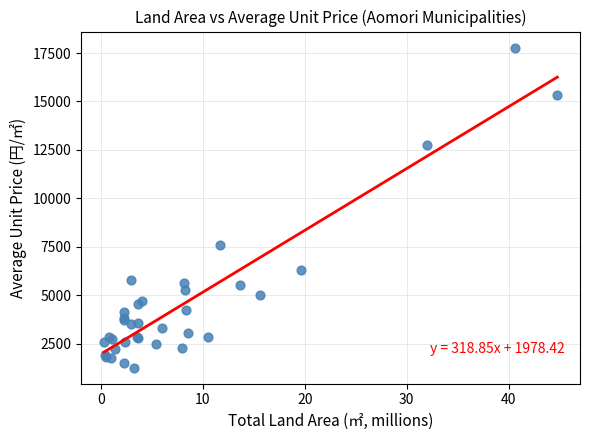

What Y value in the scatter plot is closest to 9524?

7580.5